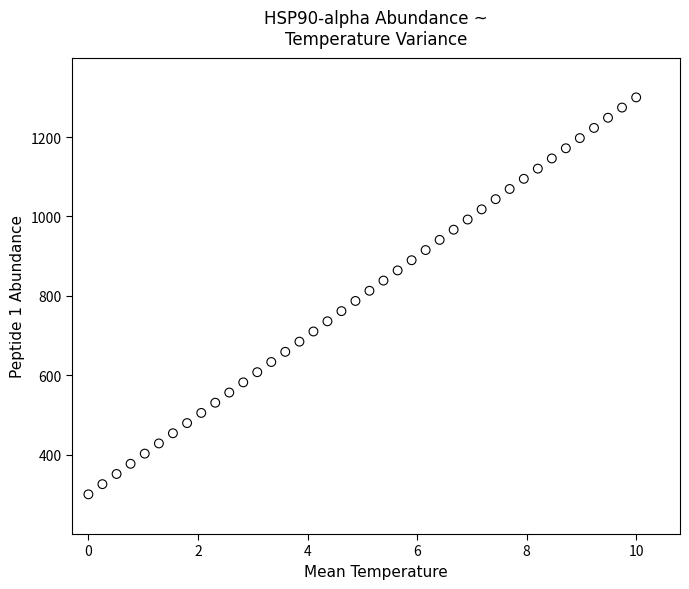

What is the range of Y values (max minus min)?

1000.0